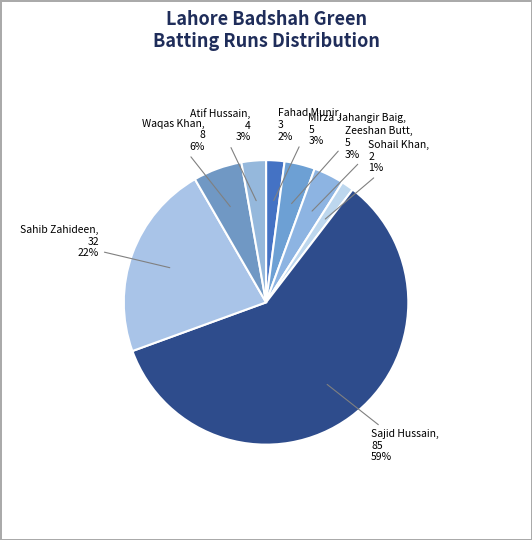

Count the number of slices in the pie.

8